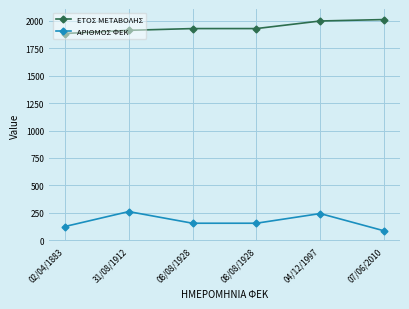

What are all the series names shown in the legend?

ΕΤΟΣ ΜΕΤΑΒΟΛΗΣ, ΑΡΙΘΜΟΣ ΦΕΚ